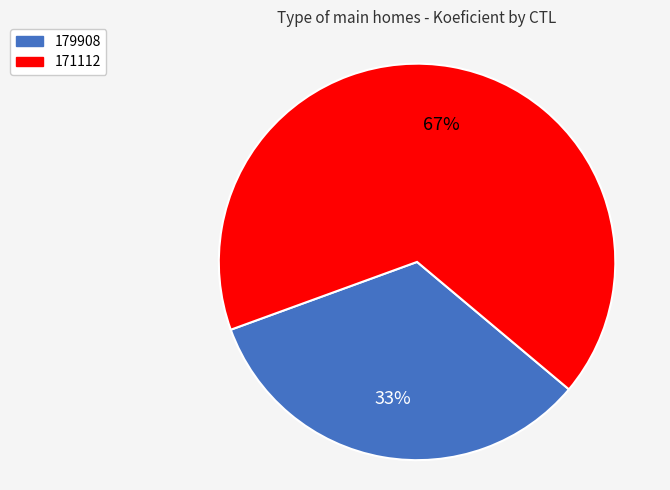

Which slice is the smallest?

179908